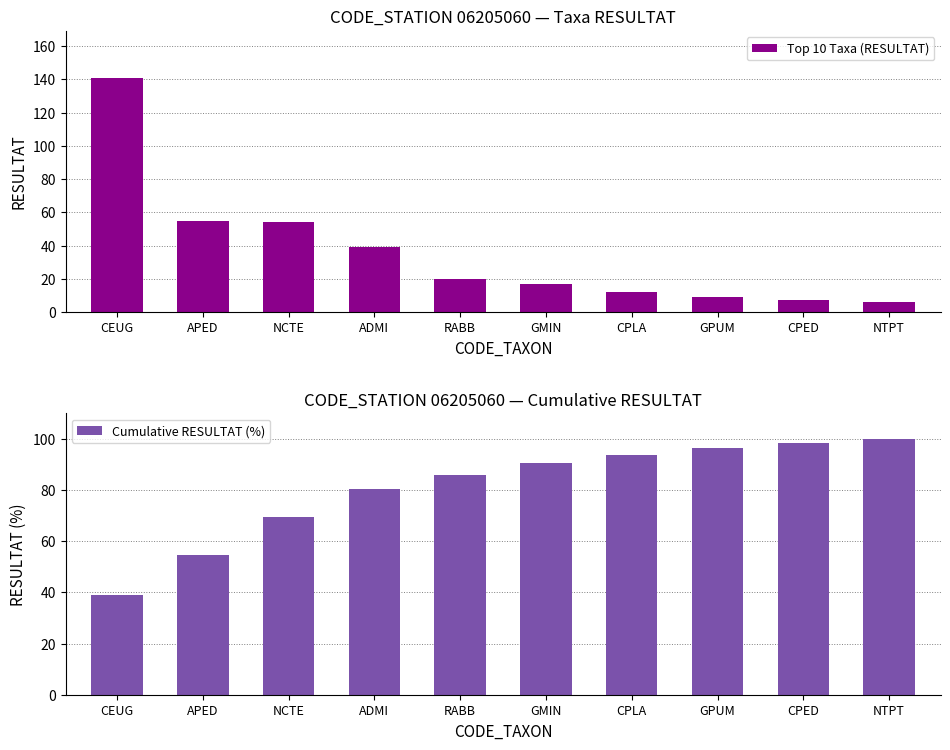

The Cumulative RESULTAT (%) series shows 110.1 at NCTE. True or false?

False